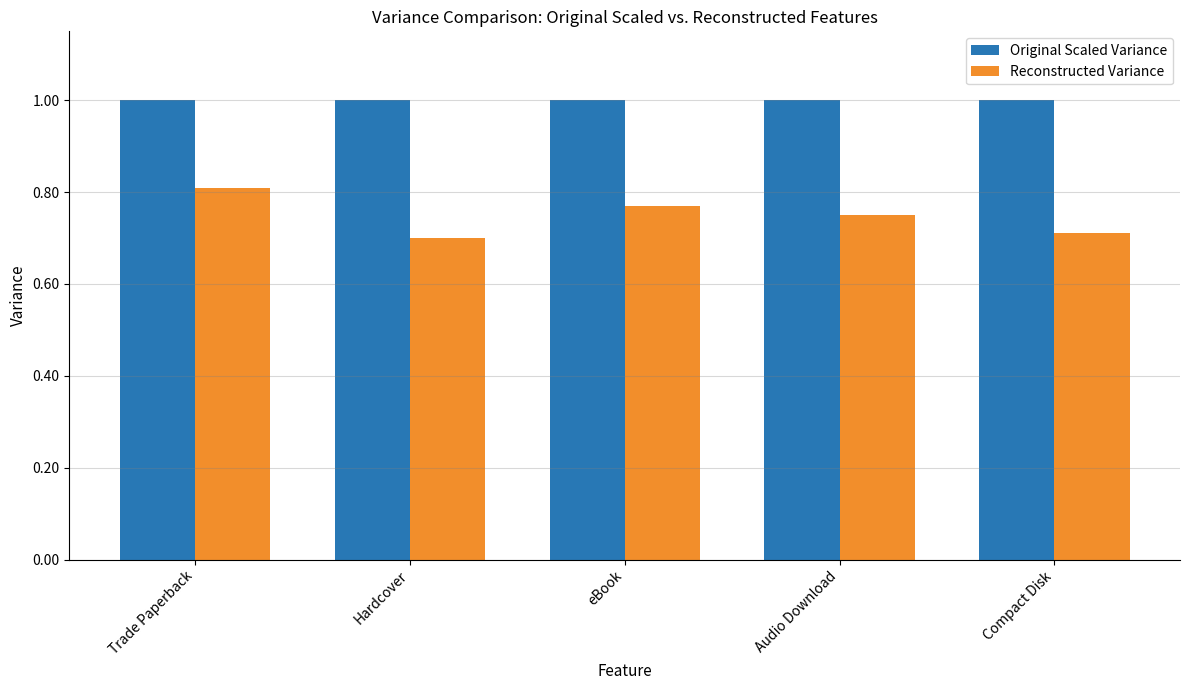

What is the total value across all series at Trade Paperback?

1.8